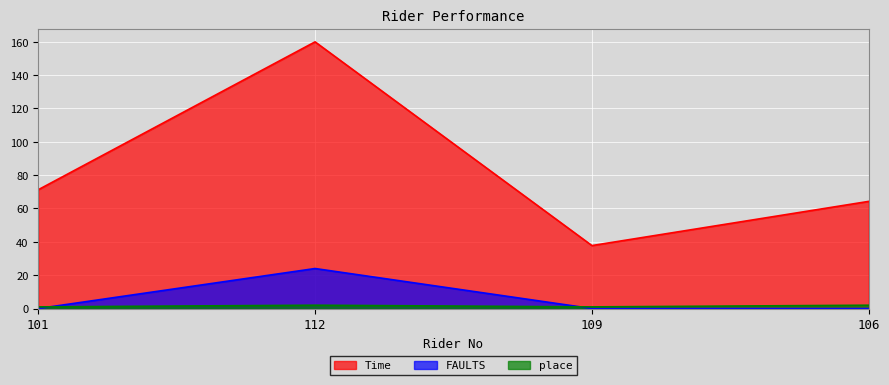

How many values in FAULTS are above zero?

1